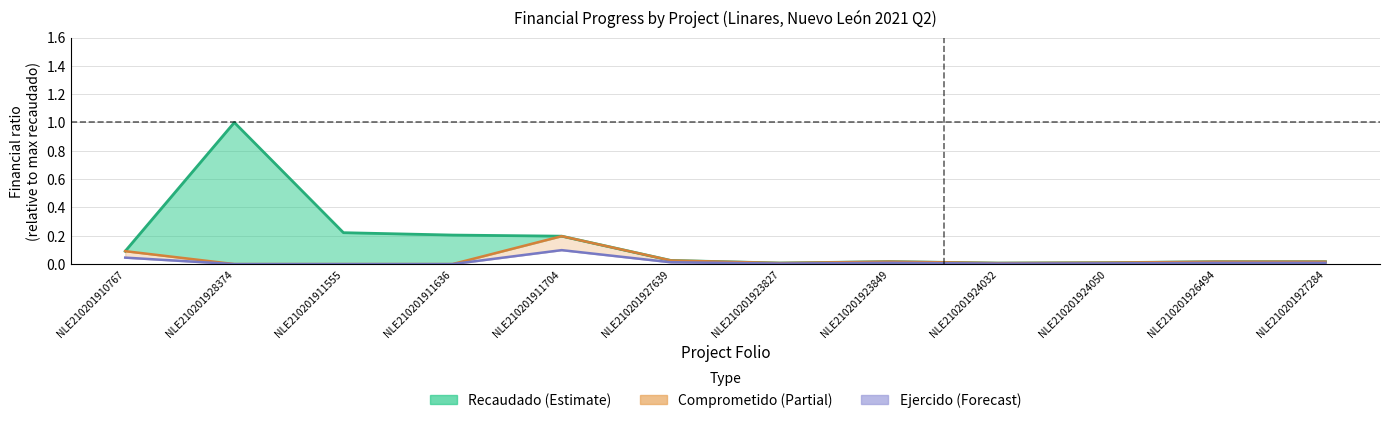

At which category does the chart reach its peak across all series?

NLE210201928374